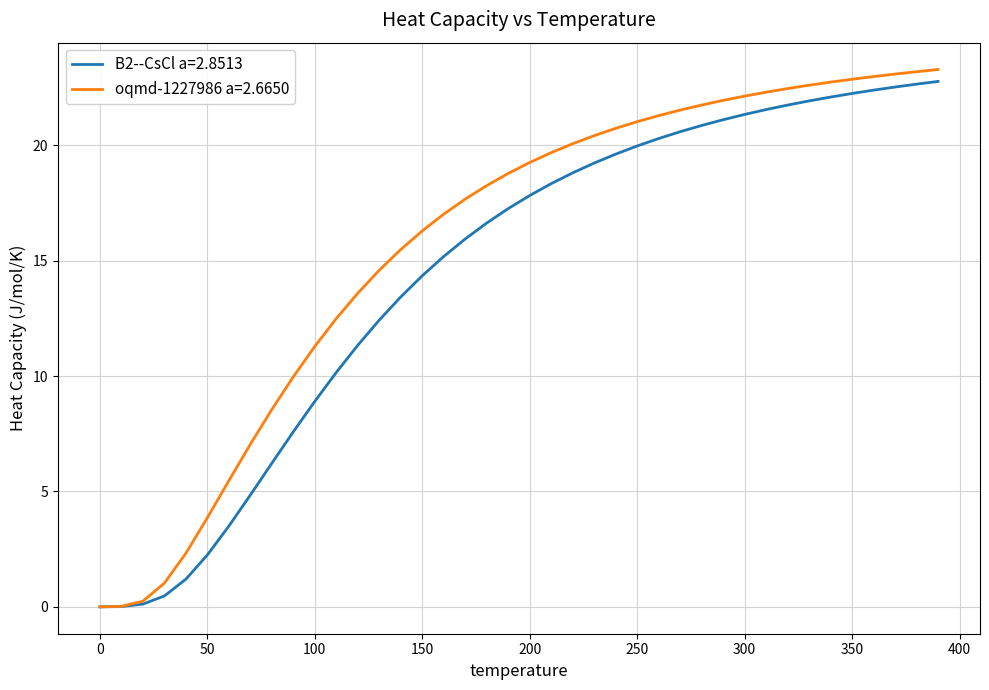

Which series has the largest total across all categories?

oqmd-1227986 a=2.6650